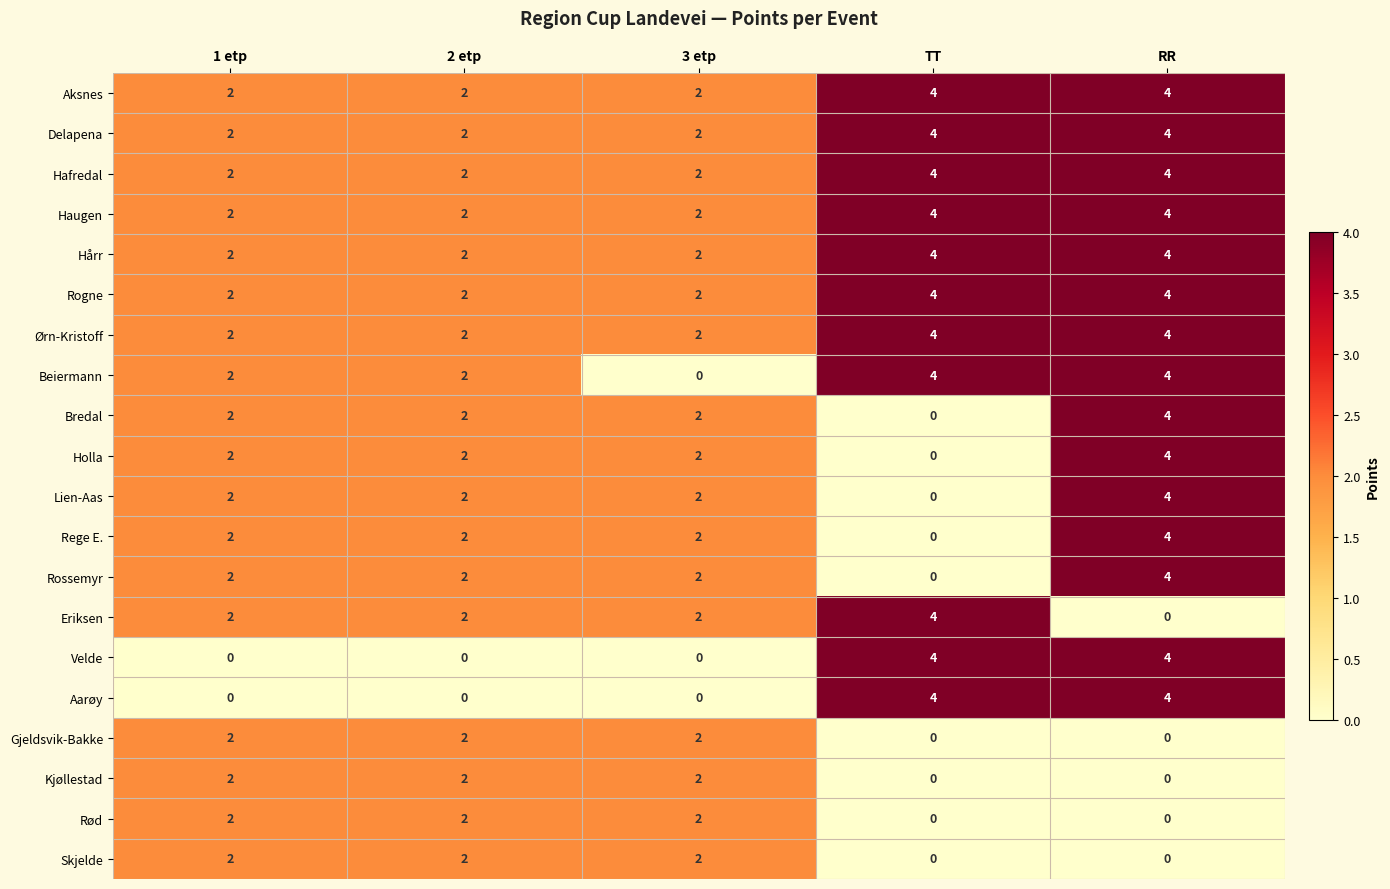

What is the sum of the Rege E. values at 1 etp and 2 etp?

4